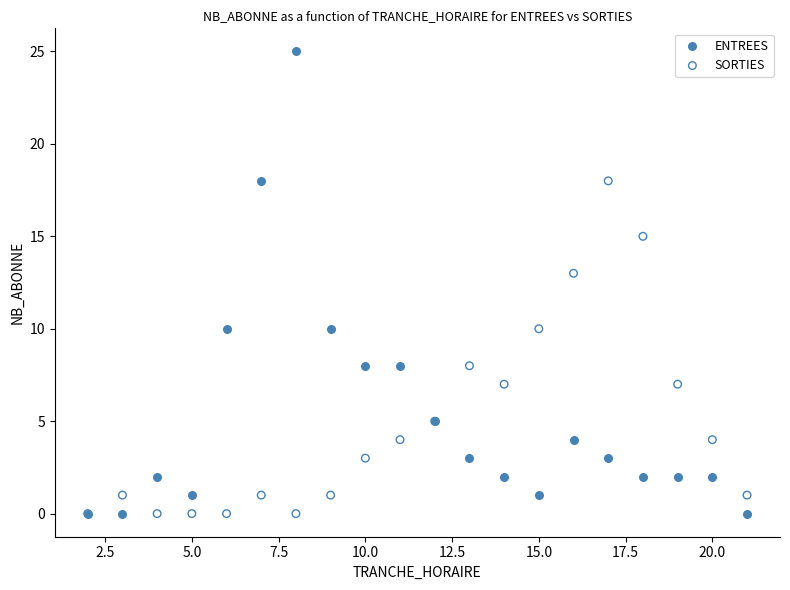

Which series contains the highest Y value?

ENTREES